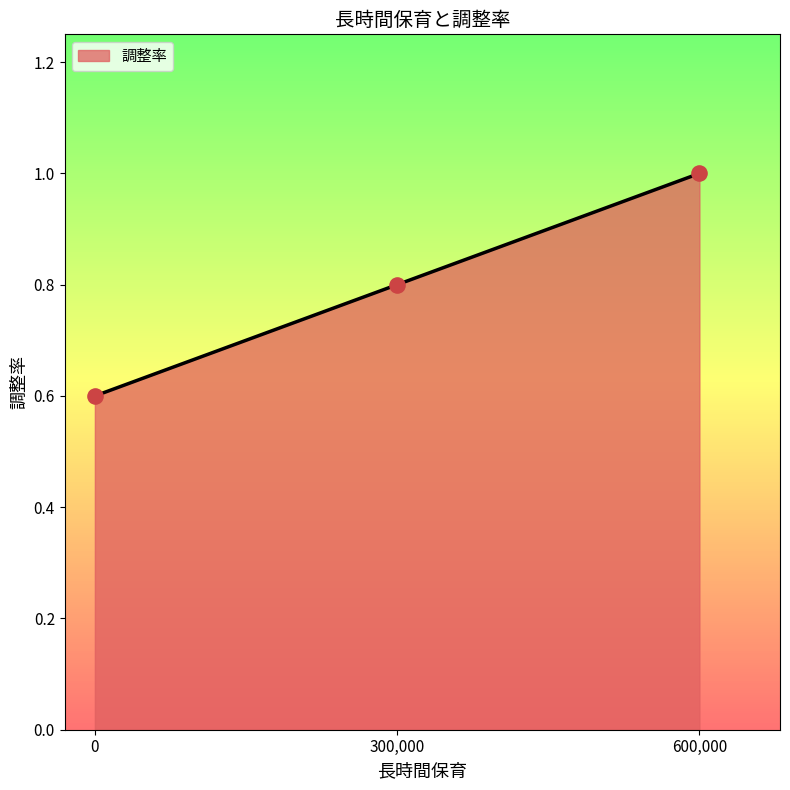

What is the change in value from 0 to 600,000?

+0.4